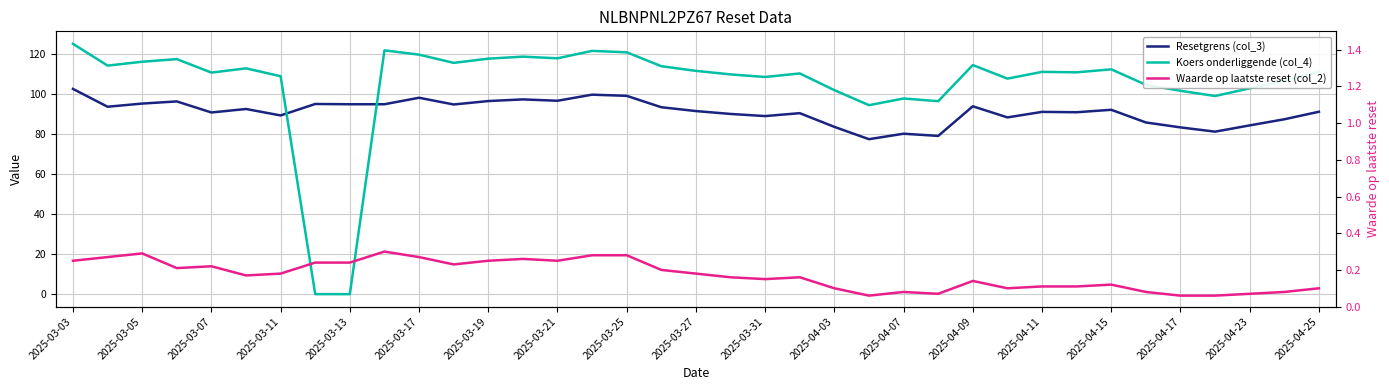

What is the sum of all Waarde op laatste reset (col_2) values?

6.4